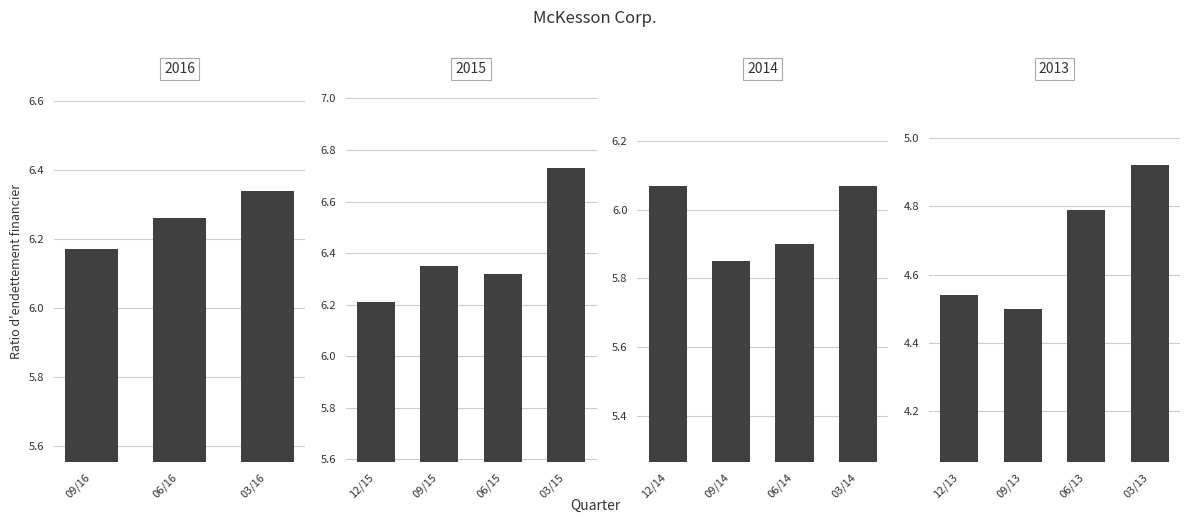

The chart shows a value of 6.7 at 2012-03-31. True or false?

False